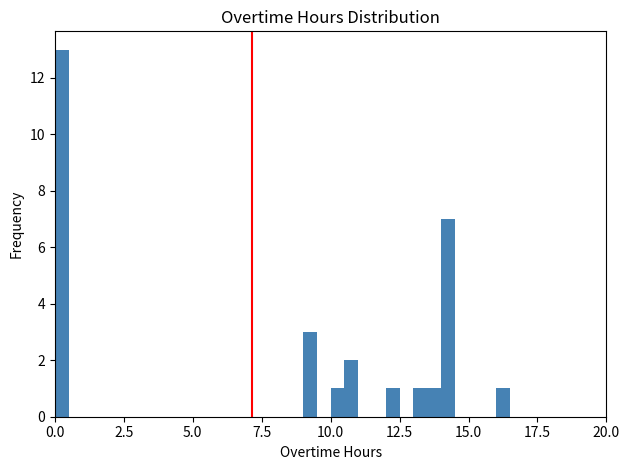

Around what value on the x-axis is the tallest bar? Give the approximate position of its centre, as read against the axis.

0.5